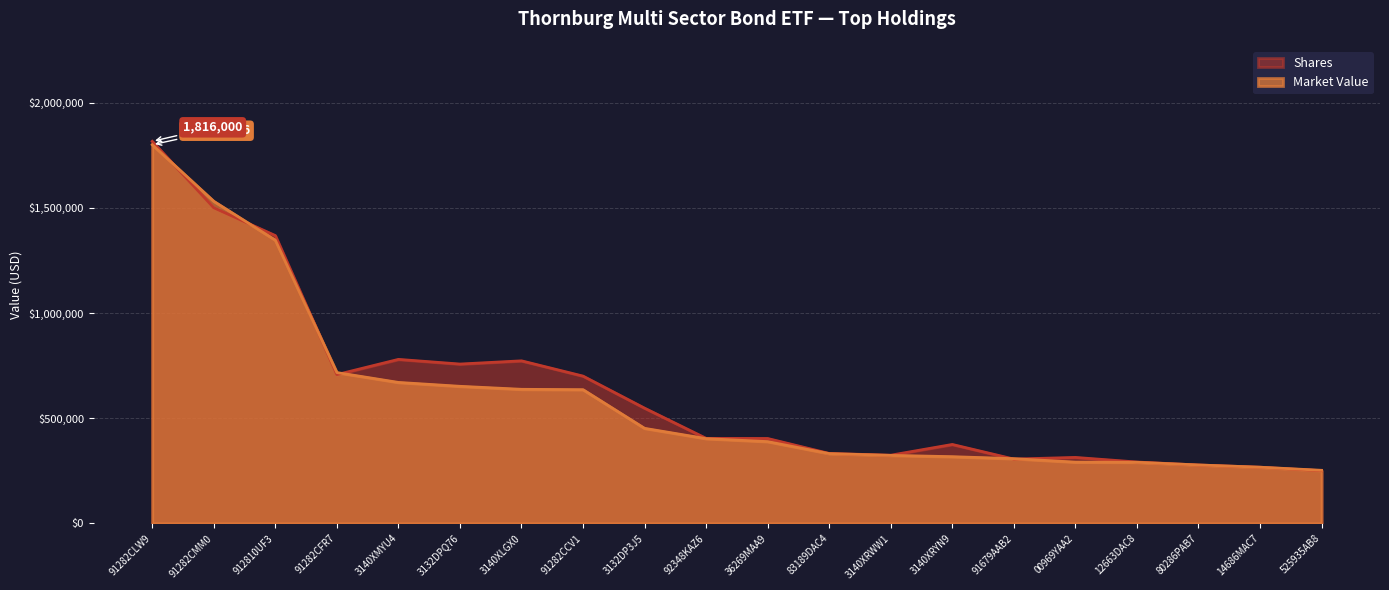

What is the total value across all series at 3140XRWW1?

647091.4